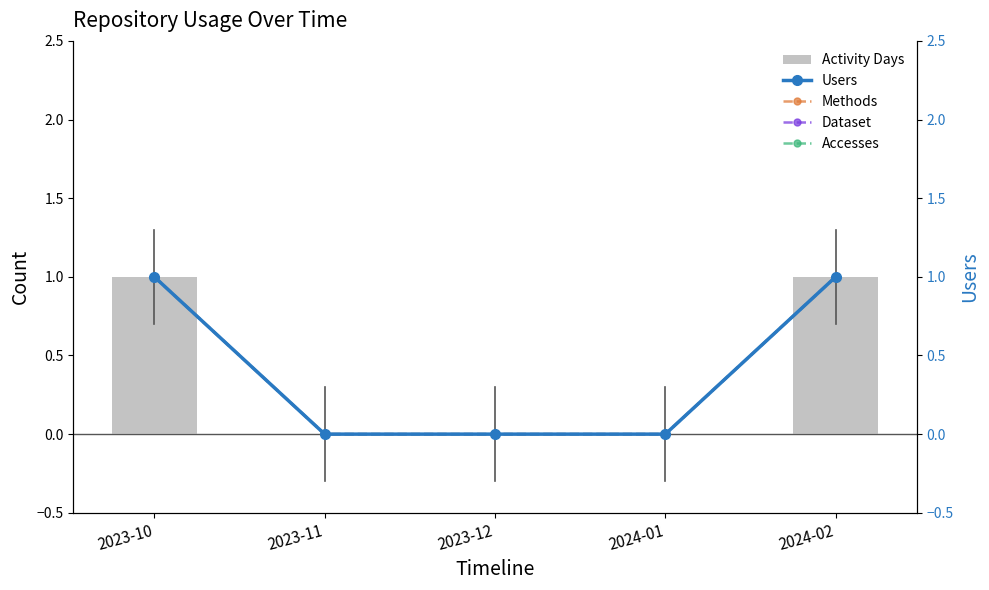

Count the Accesses values in the range 0 to 1.

5